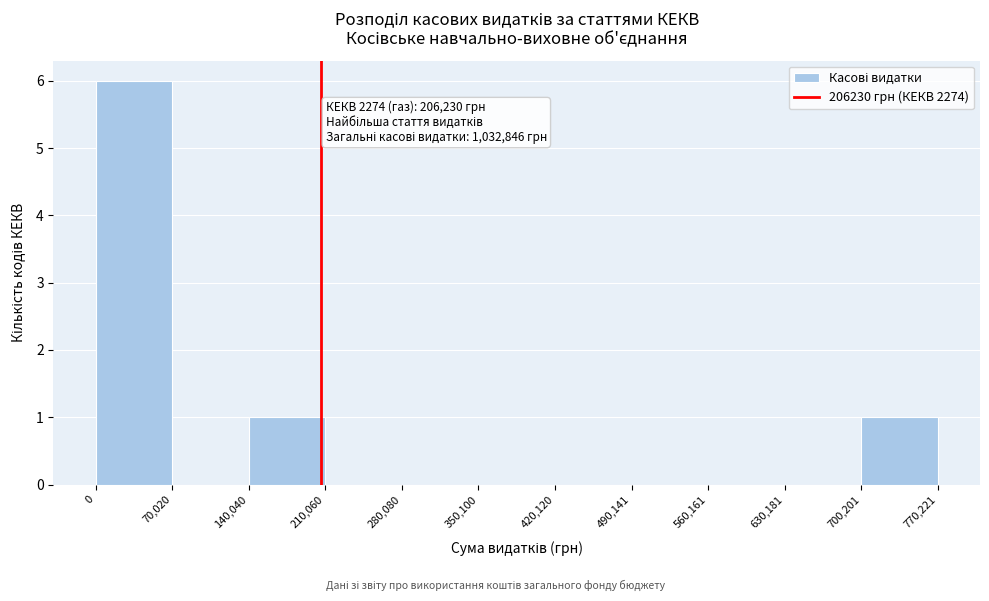

Which range on the x-axis has the tallest bar?

0 to 70,020